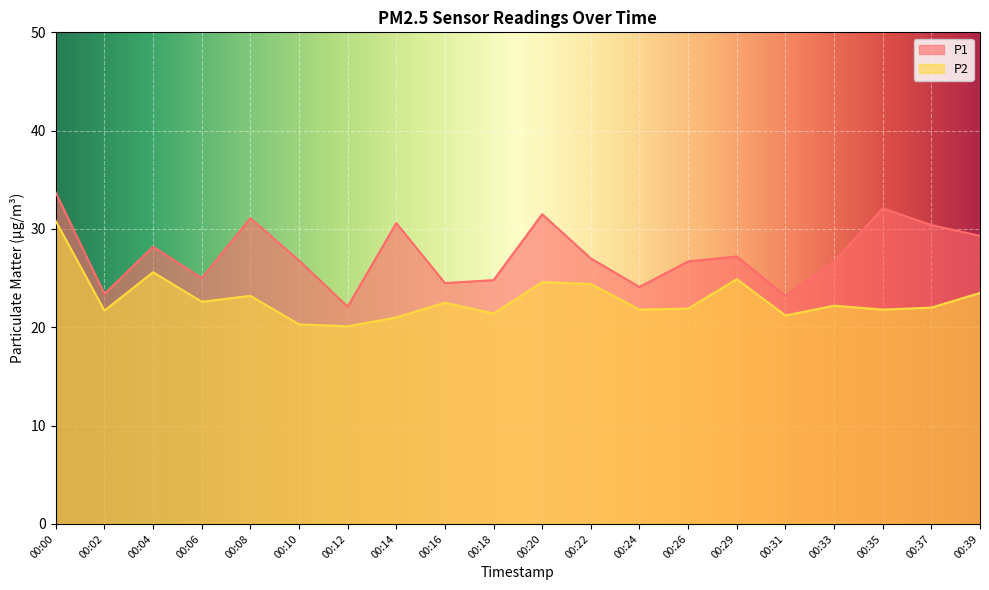

At which label is P2 closest to 25?

00:29